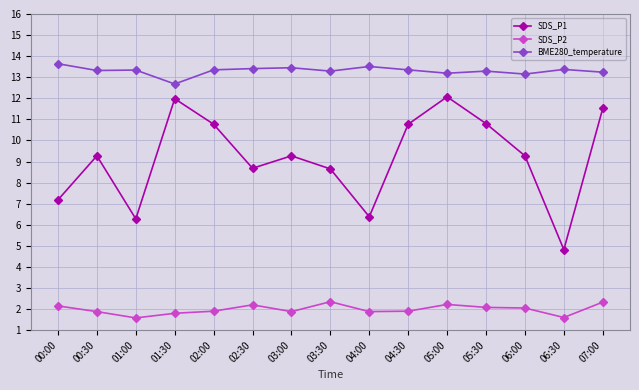

At which label does BME280_temperature first exceed 13?

00:00